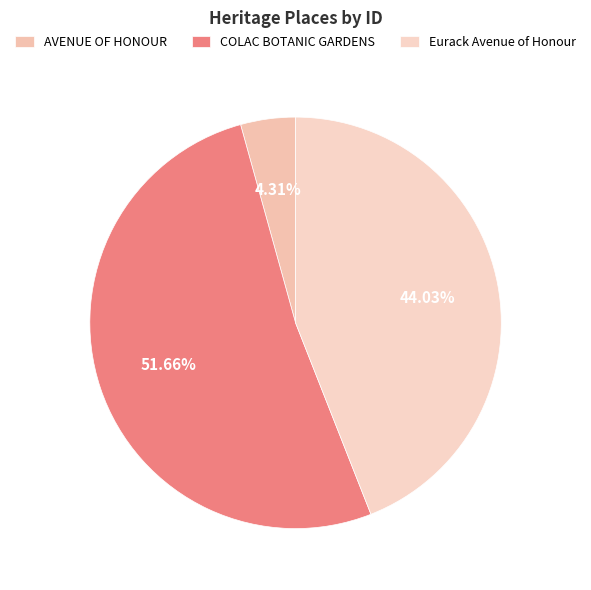

Does COLAC BOTANIC GARDENS represent more than half of the total?

Yes